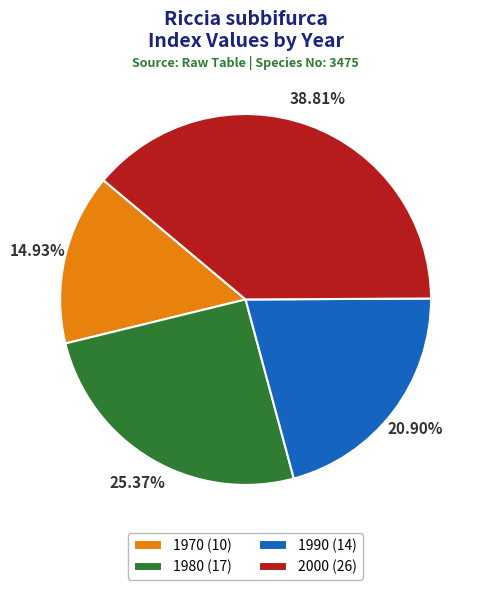

Approximately how many times larger is the value at 1970 compared to 1980?

0.6